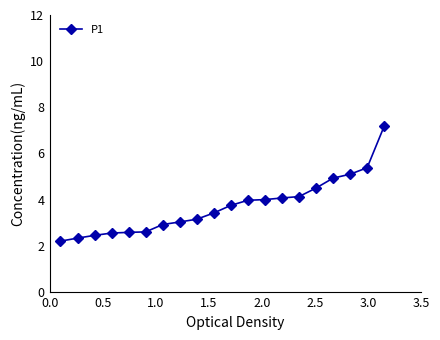

What is the maximum value shown in the chart?

7.2